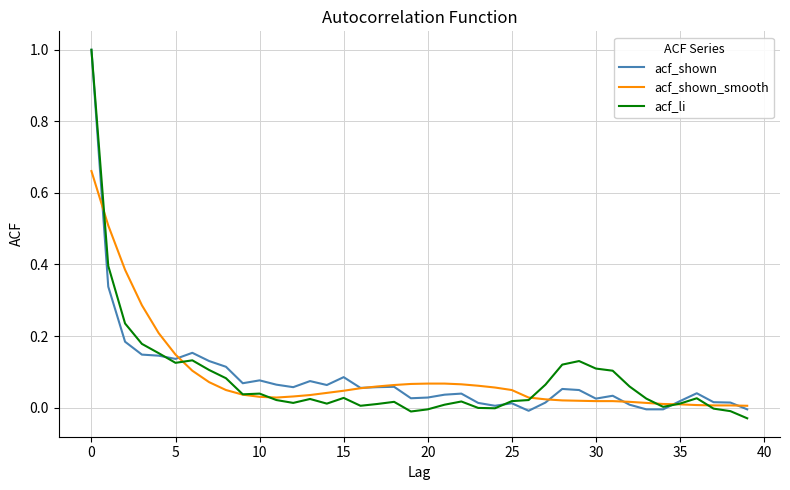

What is the maximum value for acf_shown?

1.0